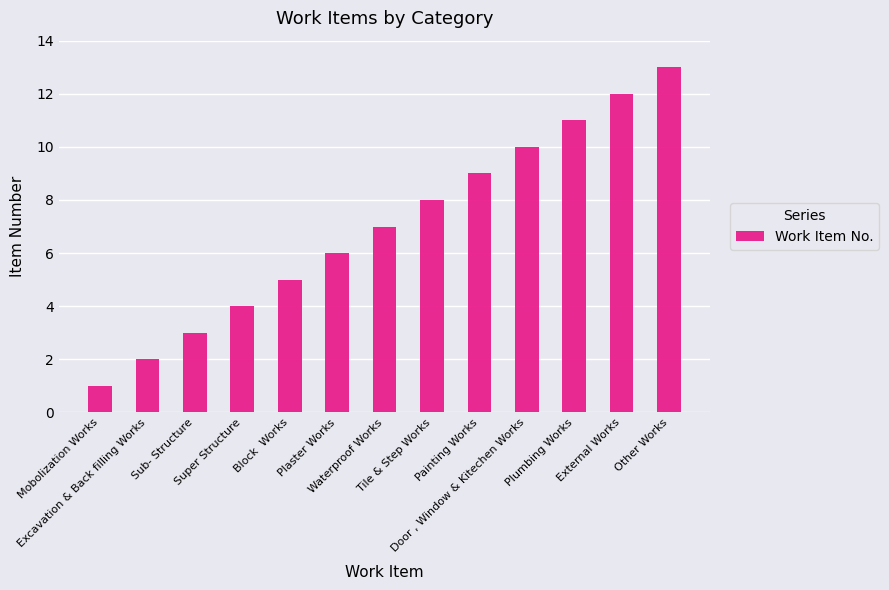

Which label corresponds to the largest value in the chart?

Other Works